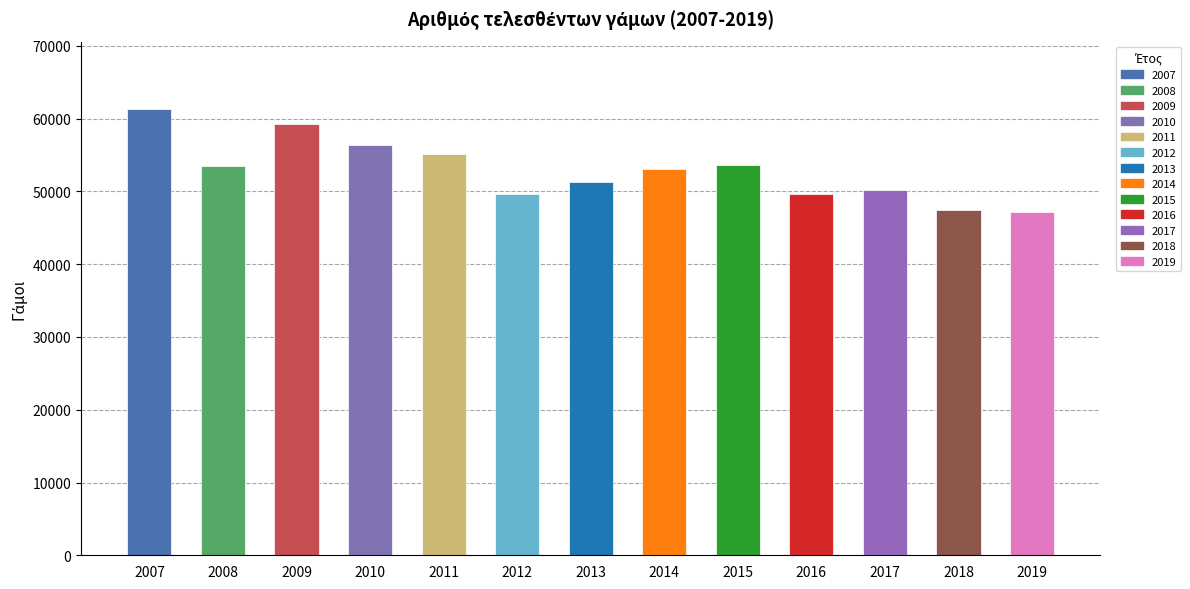

Approximately how many times larger is the value at 2007 compared to 2016?

1.2